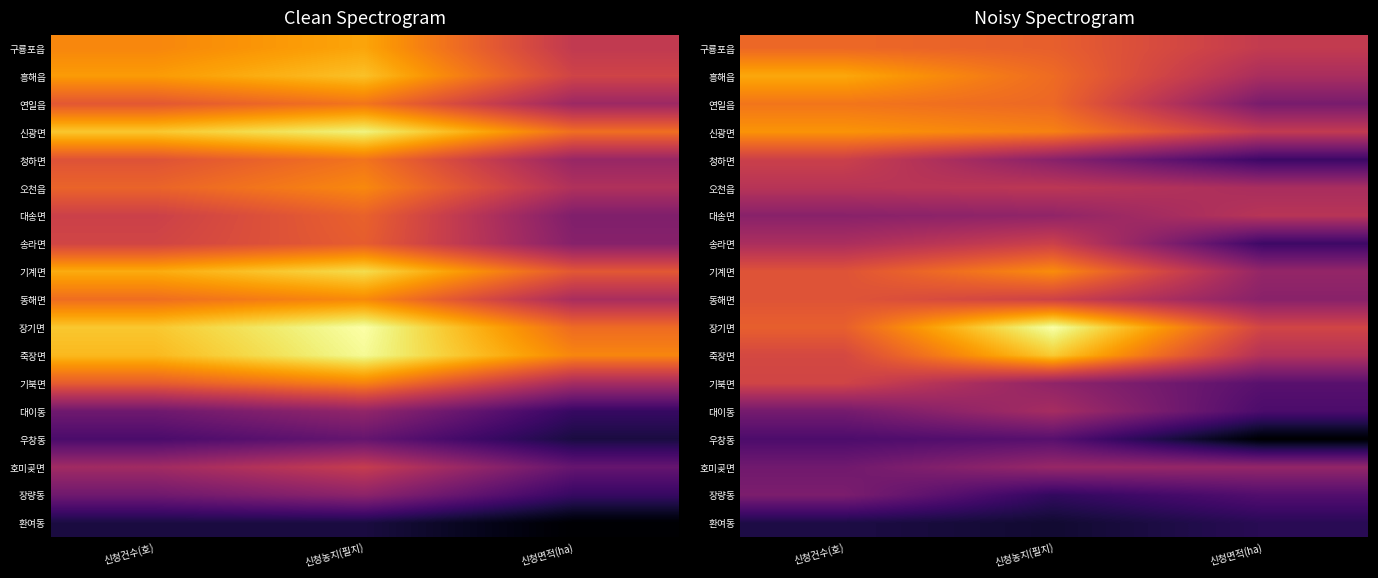

What value does the 구룡포읍 series have at 신청면적(ha)?

3.8